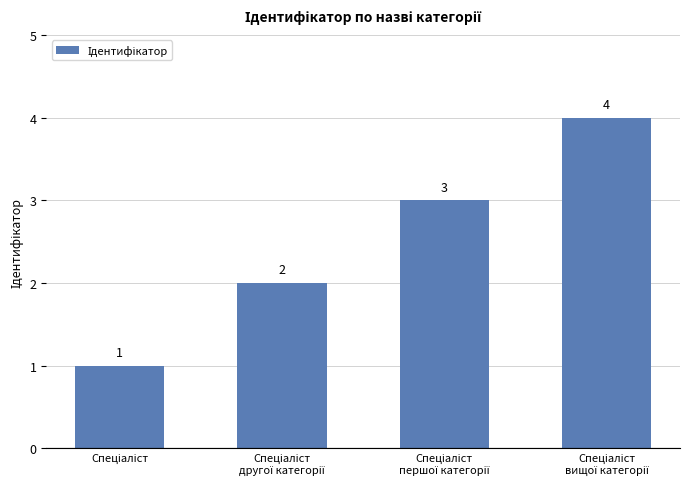

How many bars are there in total?

4